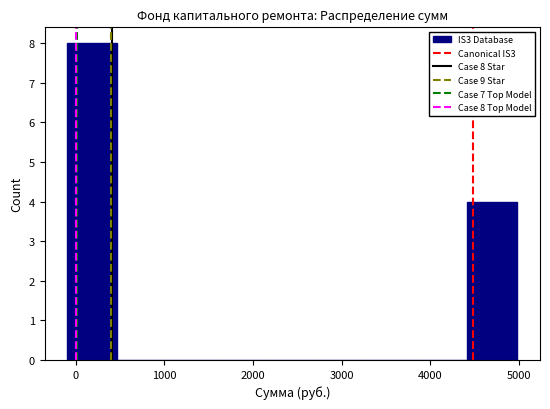

Over which range of the x-axis is the bar tallest?

-100 to 500